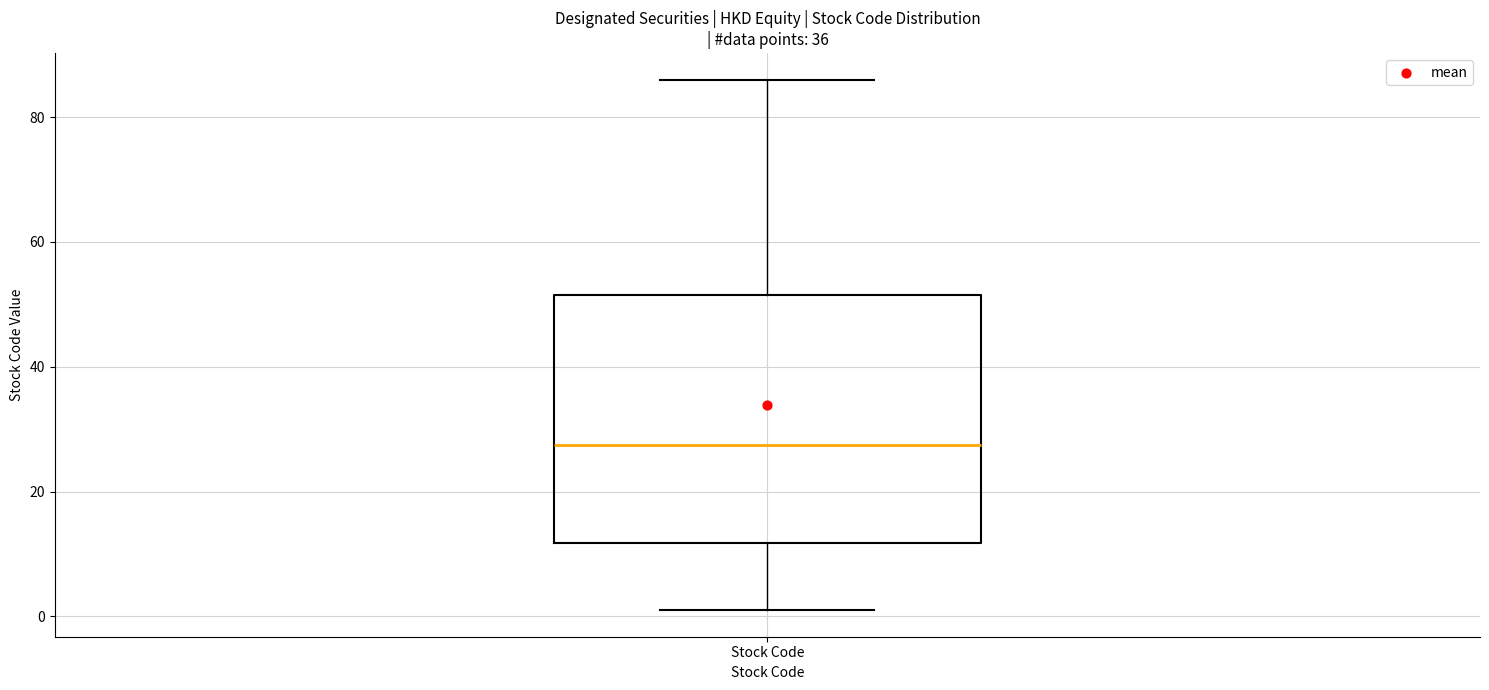

Read this box plot against the y-axis: the position of the median line, the range covered by the box, and the ends of both whiskers. The values are not printed on the chart, so give them approximately, as read against the axis.

median 28, box 12 to 52, whiskers 2 to 86